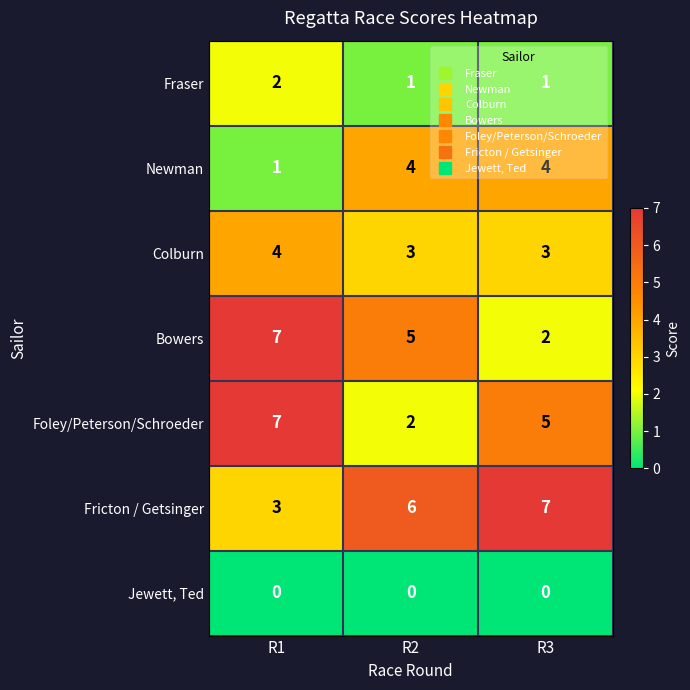

The Colburn series shows 1 at R2. True or false?

False